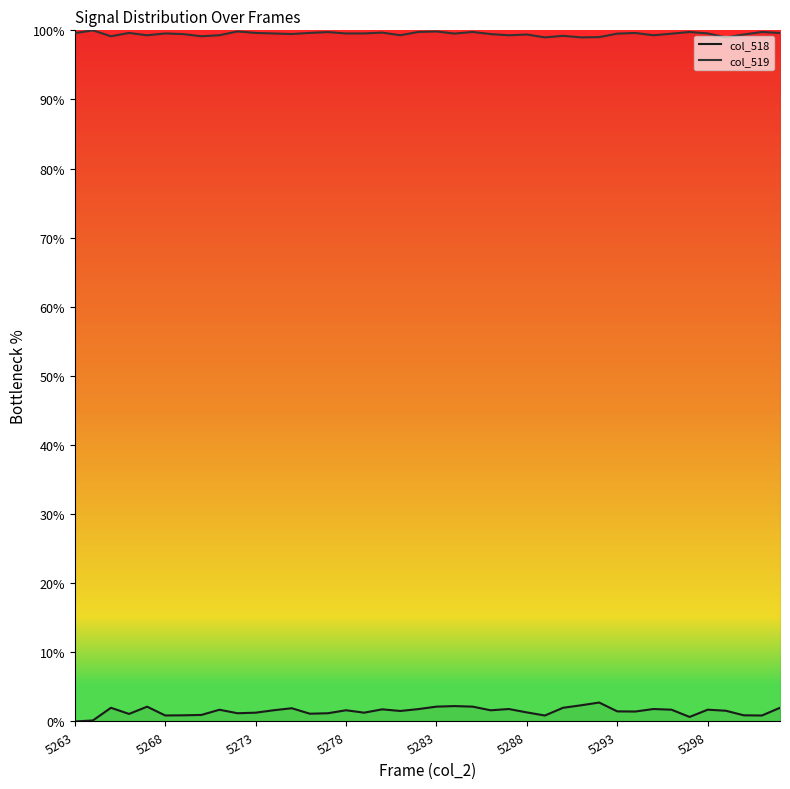

What is the greatest value displayed?

100.0